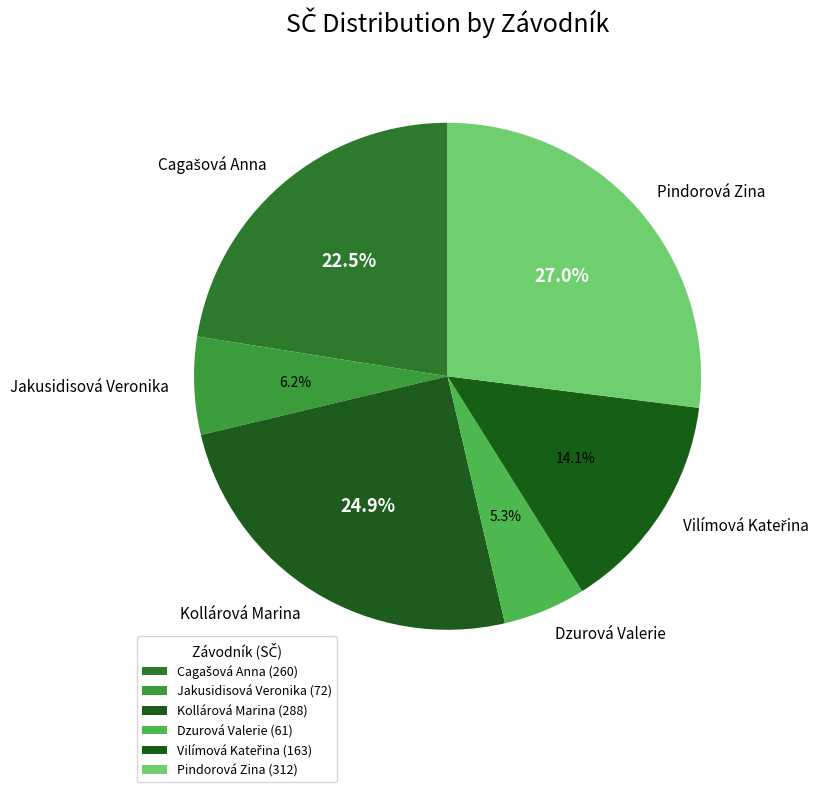

To the nearest percent, what is the average slice percentage?

17%